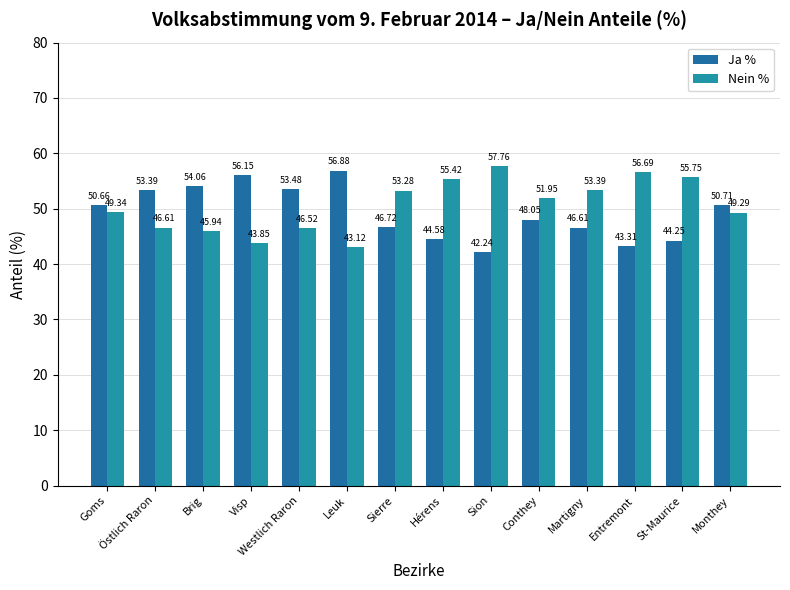

What is the difference between the maximum and minimum values in the Ja % series?

14.6